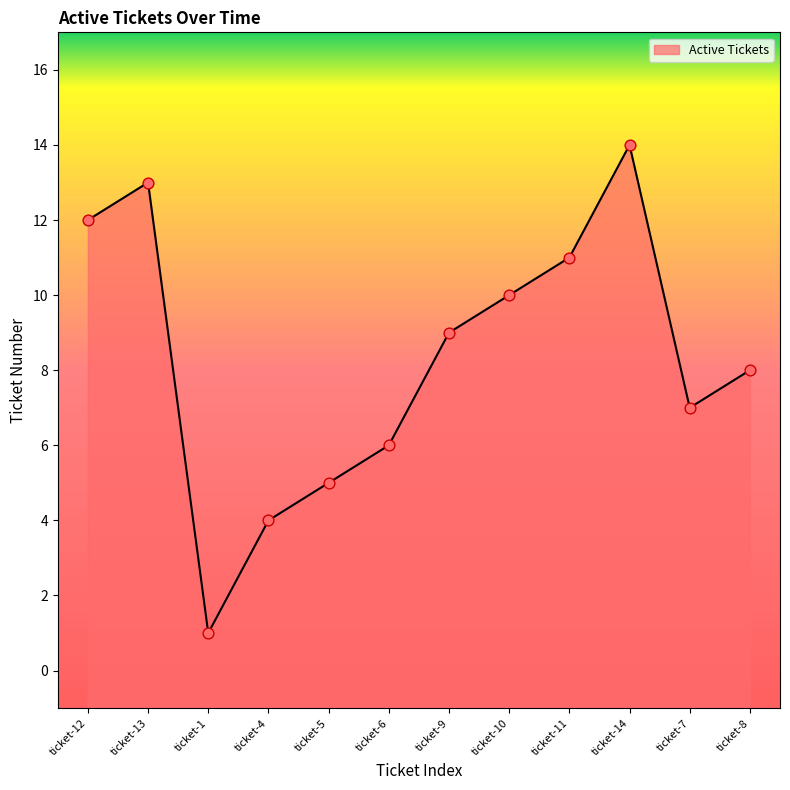

What is the change in value from ticket-9 to ticket-10?

+1